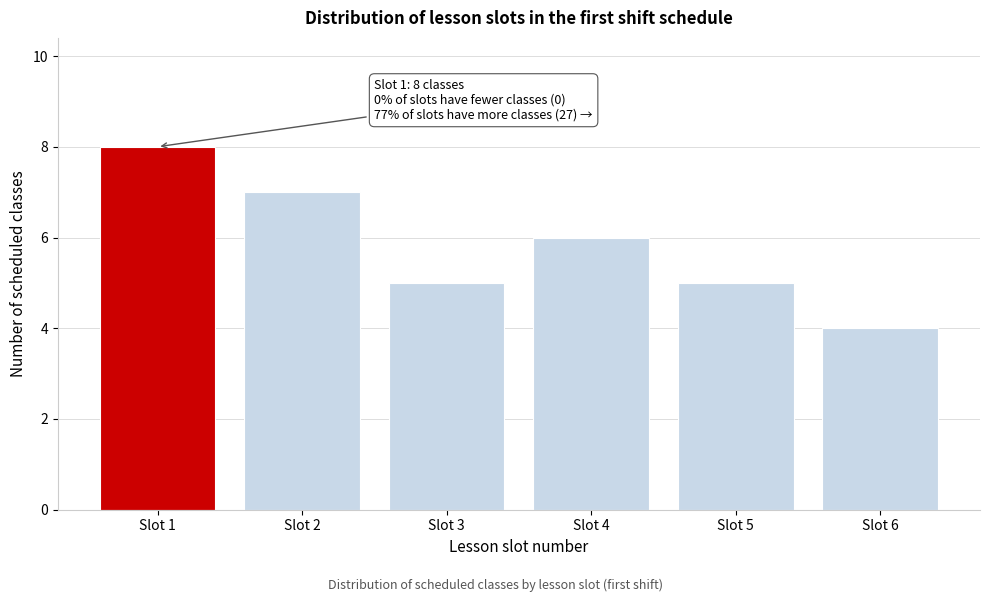

Reading right to left, extract all data points from this chart.

Slot 6=4	Slot 5=5	Slot 4=6	Slot 3=5	Slot 2=7	Slot 1=8